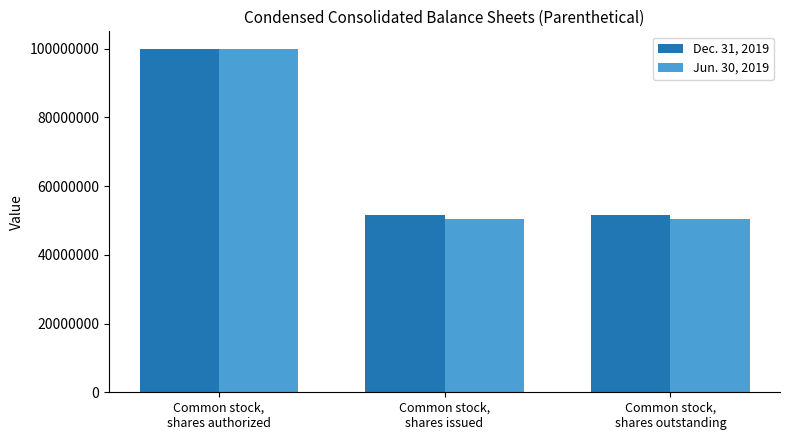

What is the greatest value displayed?

100000000